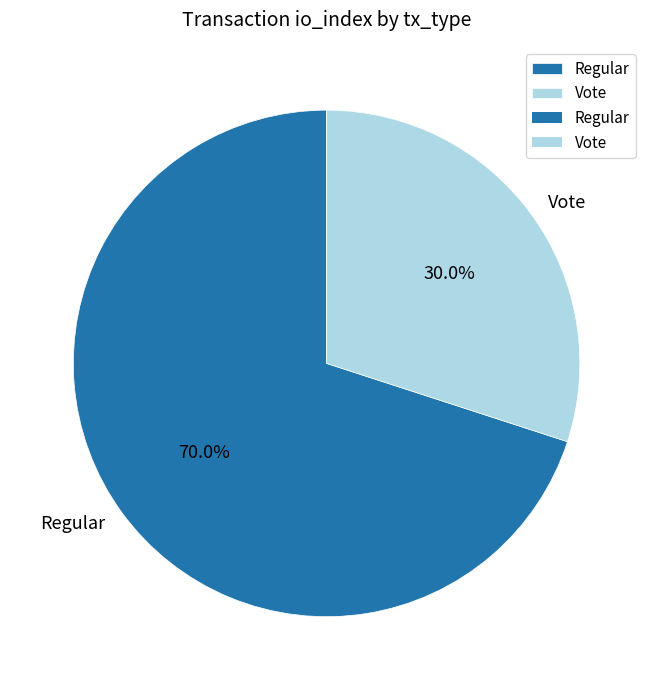

Count the number of slices in the pie.

2